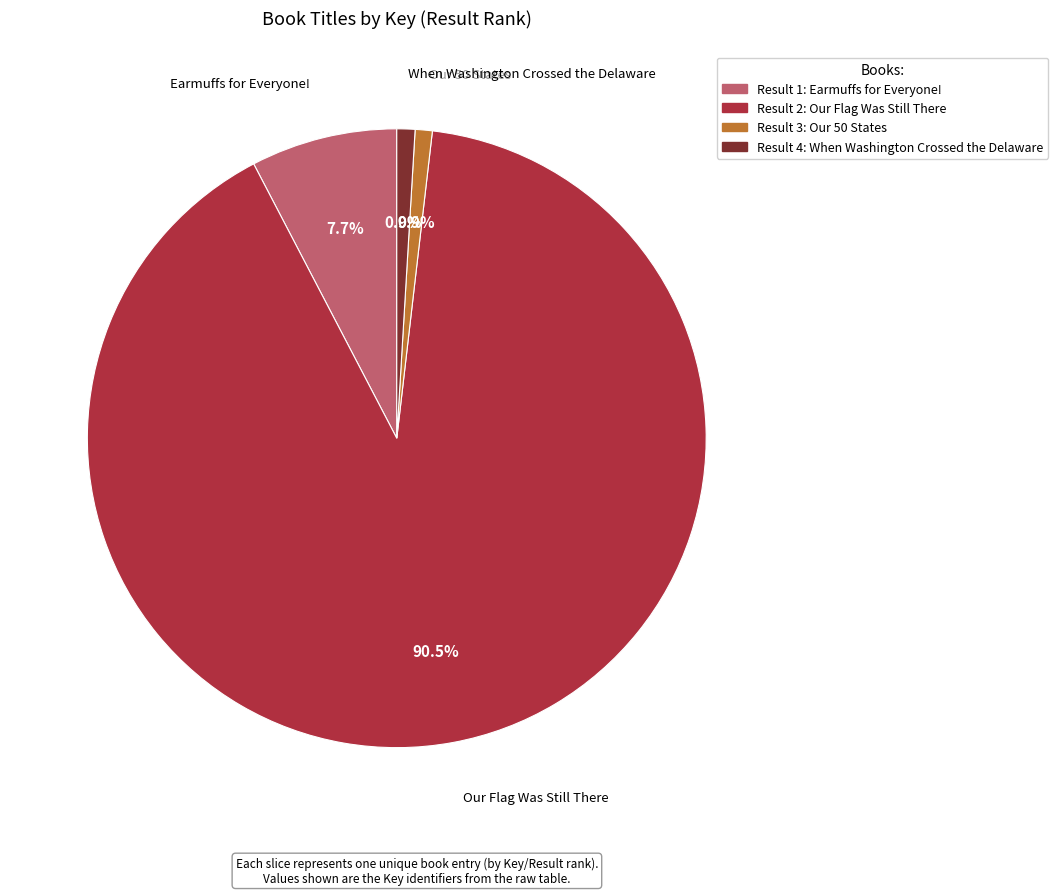

How many slices are in this pie chart?

4